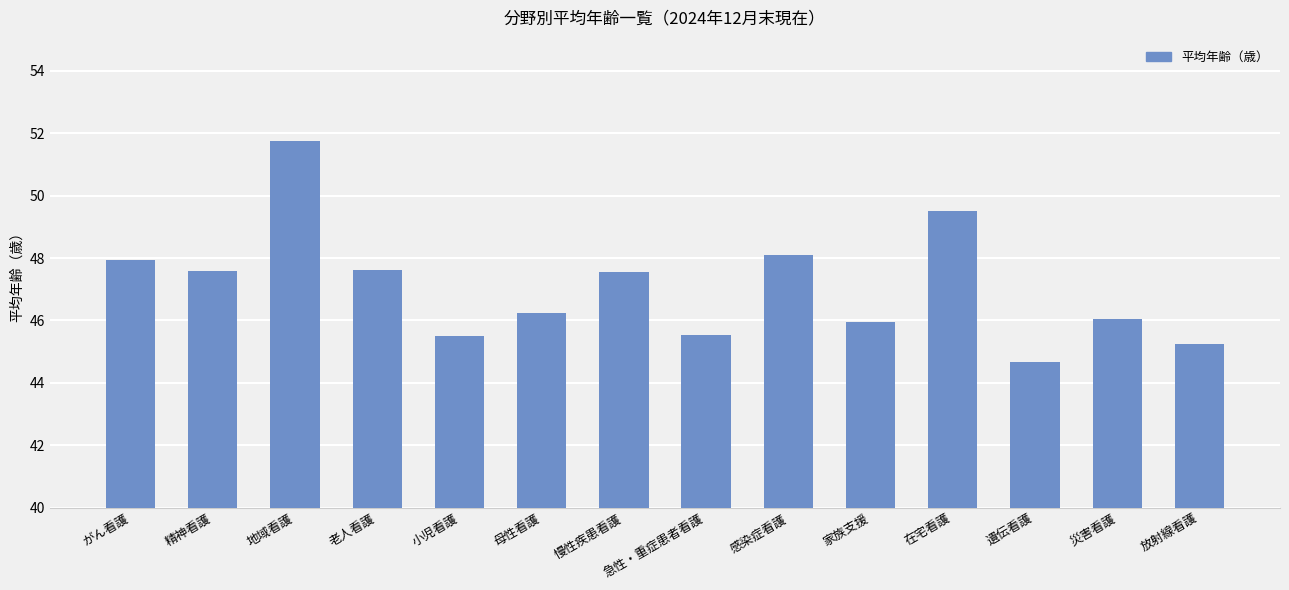

What is the sum of the values at 放射線看護 and 精神看護?

92.8